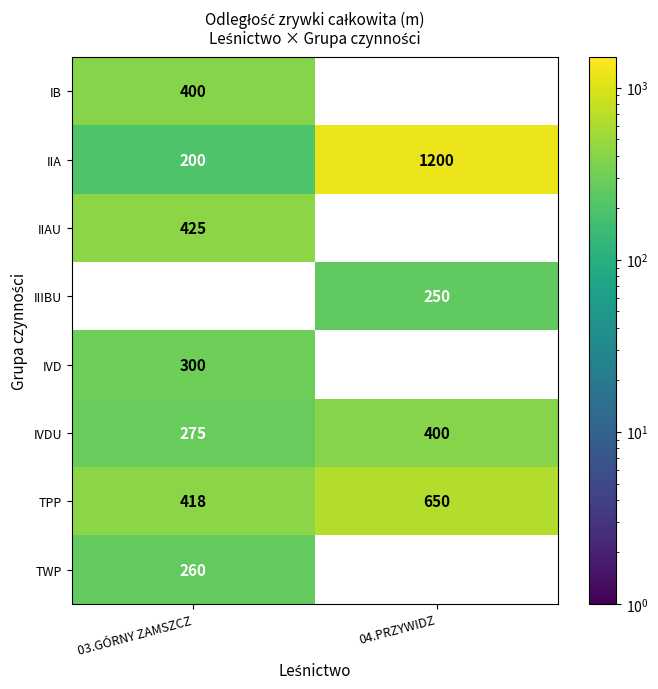

What is the average value of the IIA series?

700